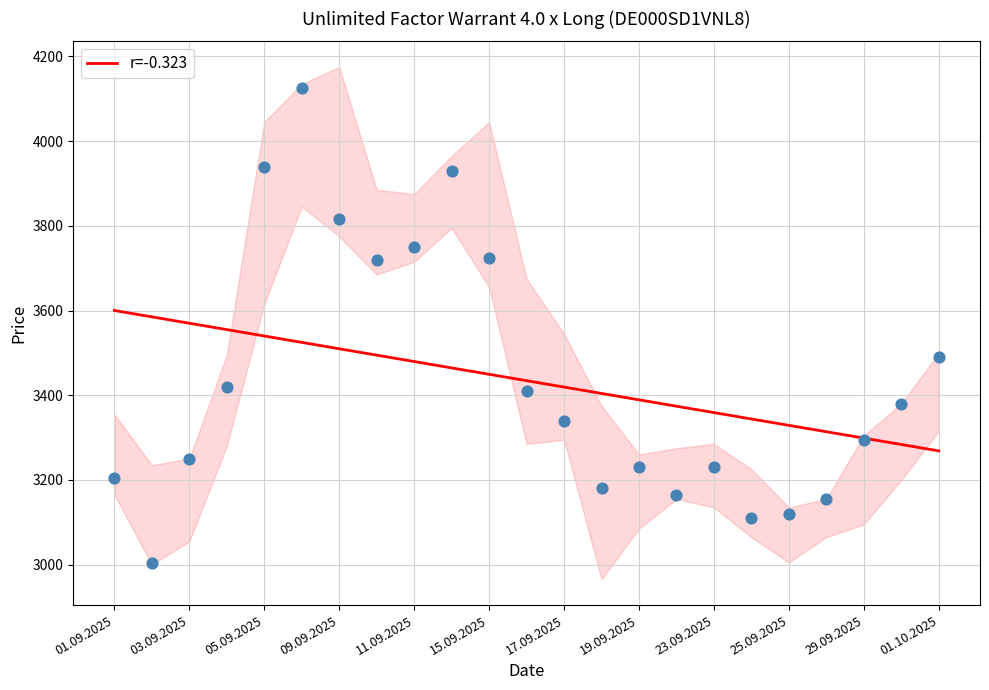

Is it true that r=-0.323 equals 1951.8 at 23.09.2025?

False